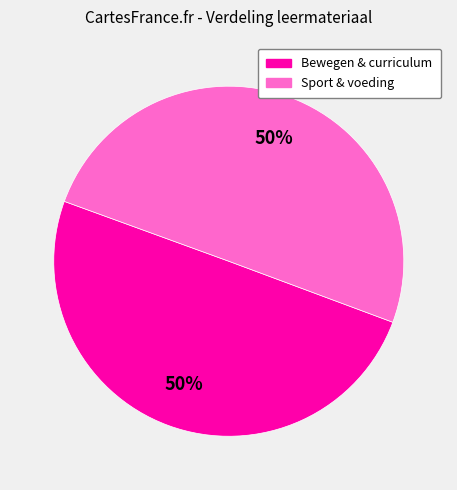

Count the number of slices in the pie.

2